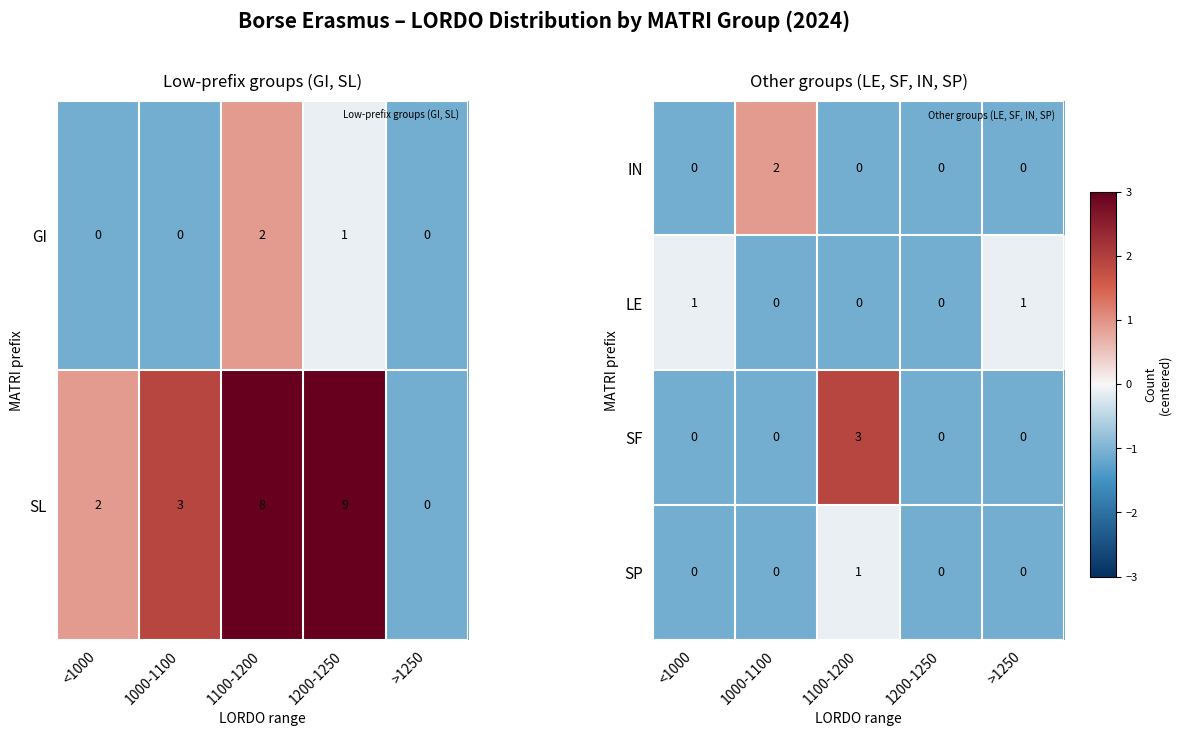

True or false: SP has a value of -0.2 at 1100-1200.

False